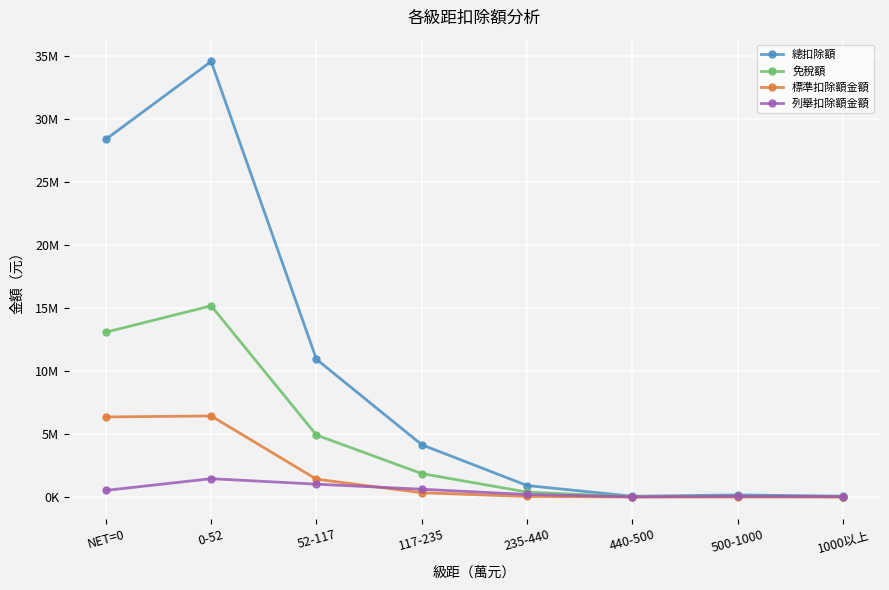

What is the difference between the maximum and minimum values in the 列舉扣除額金額 series?

1438464